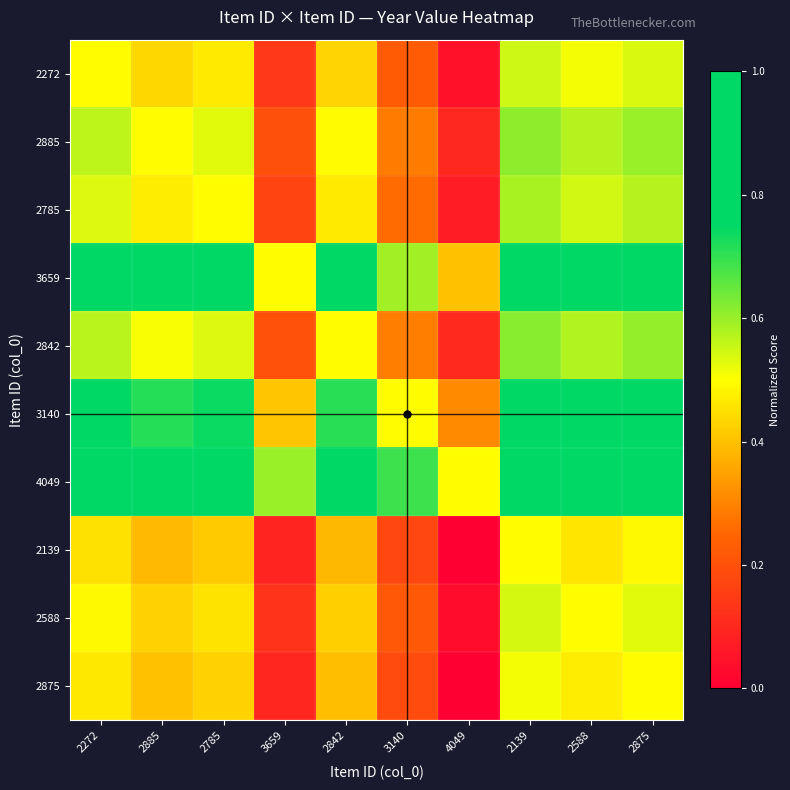

What is the difference between the highest and lowest values at 2785?

0.5